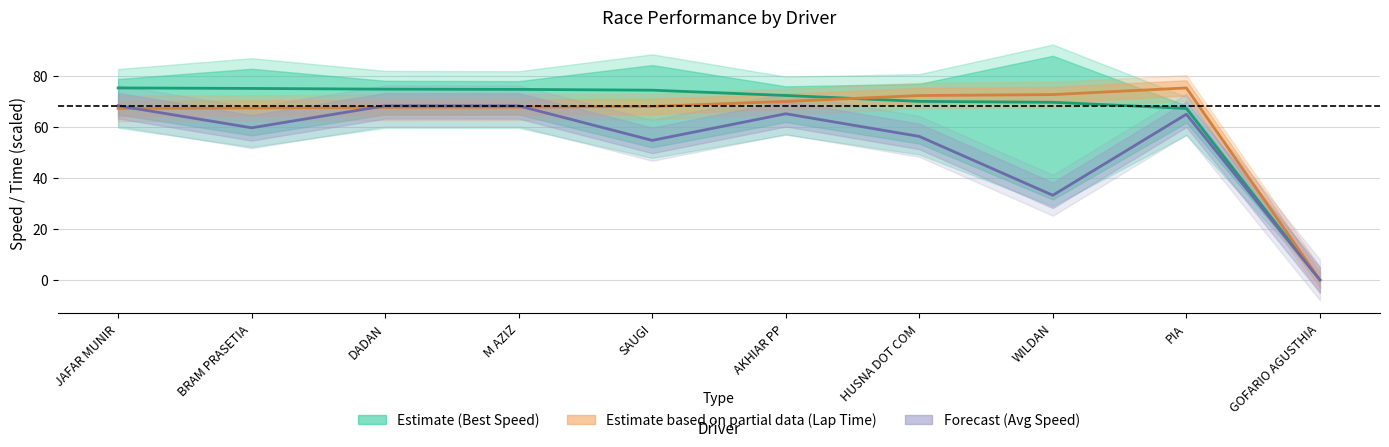

True or false: Best Lap Time (scaled) and Average Speed intersect in this chart.

True